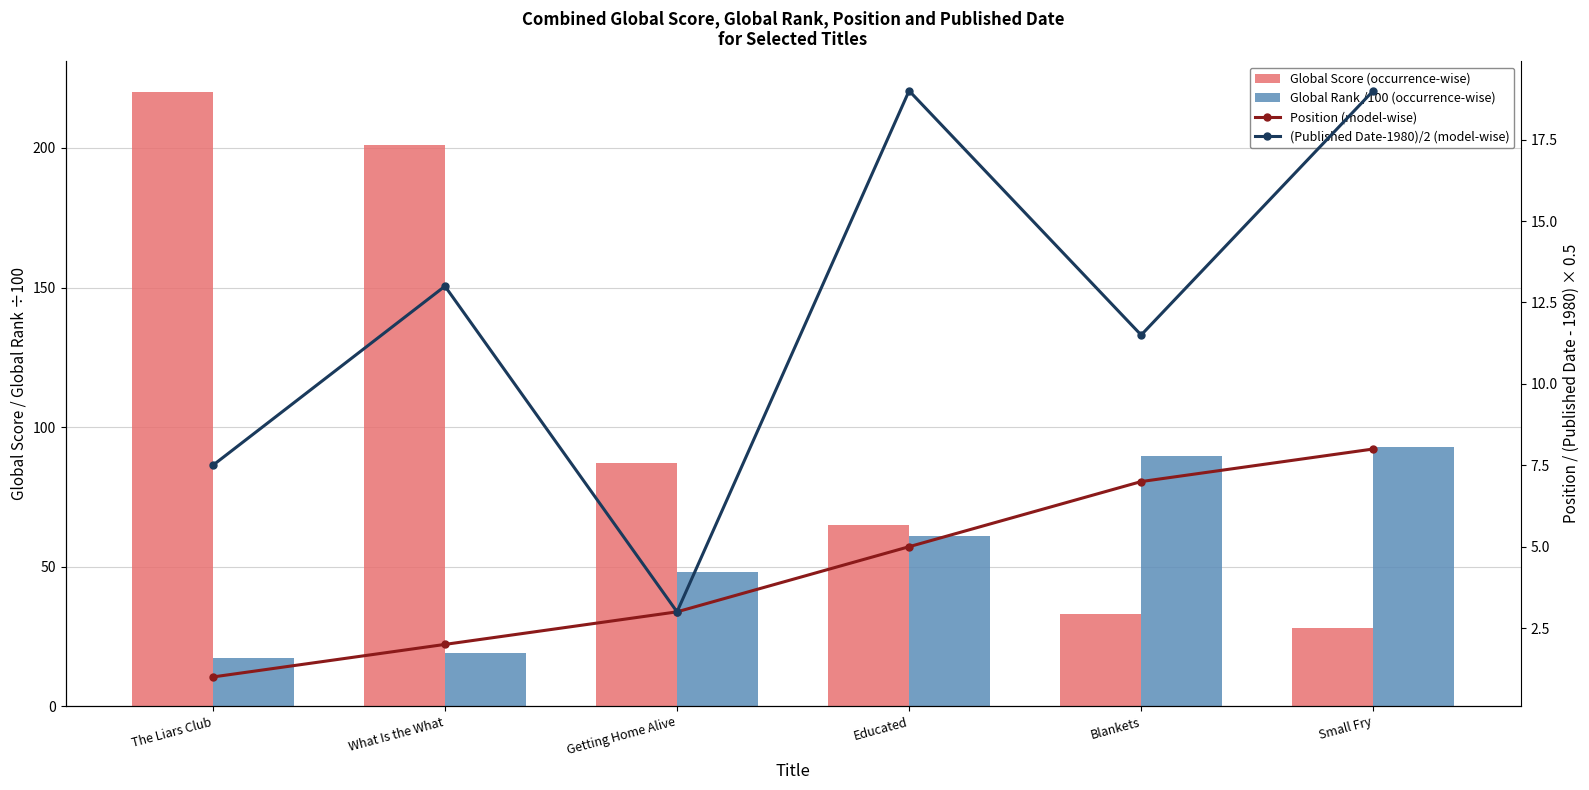

At which label does Position (model-wise) first exceed 5?

Blankets